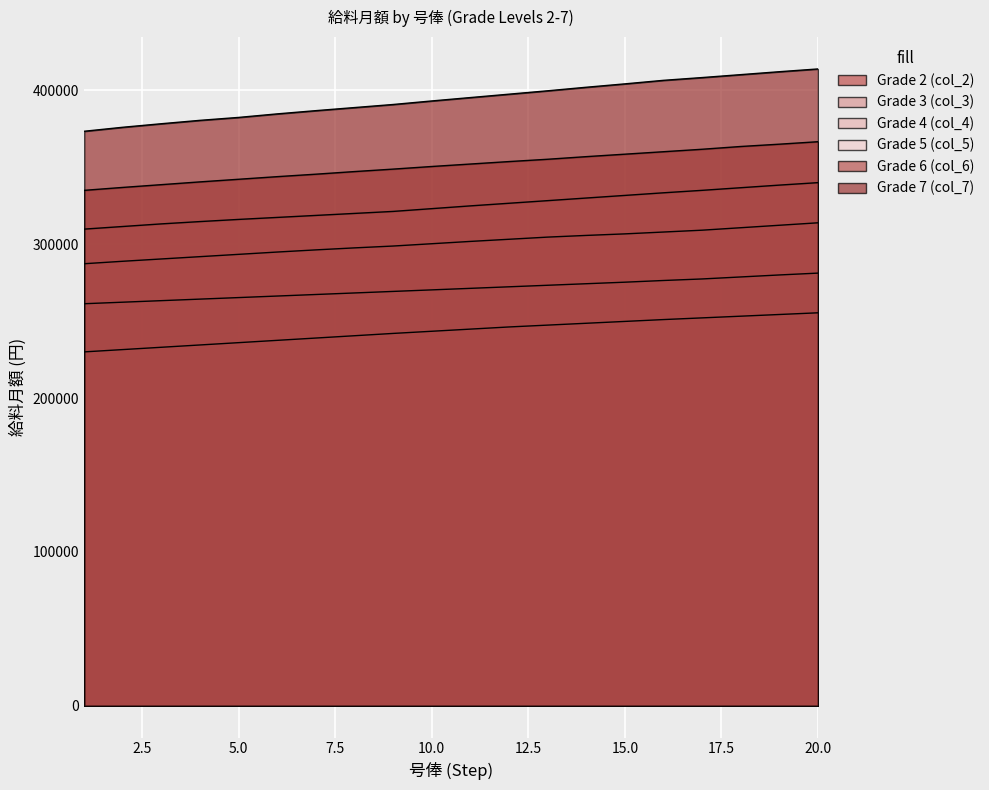

How many series are shown in this chart?

6